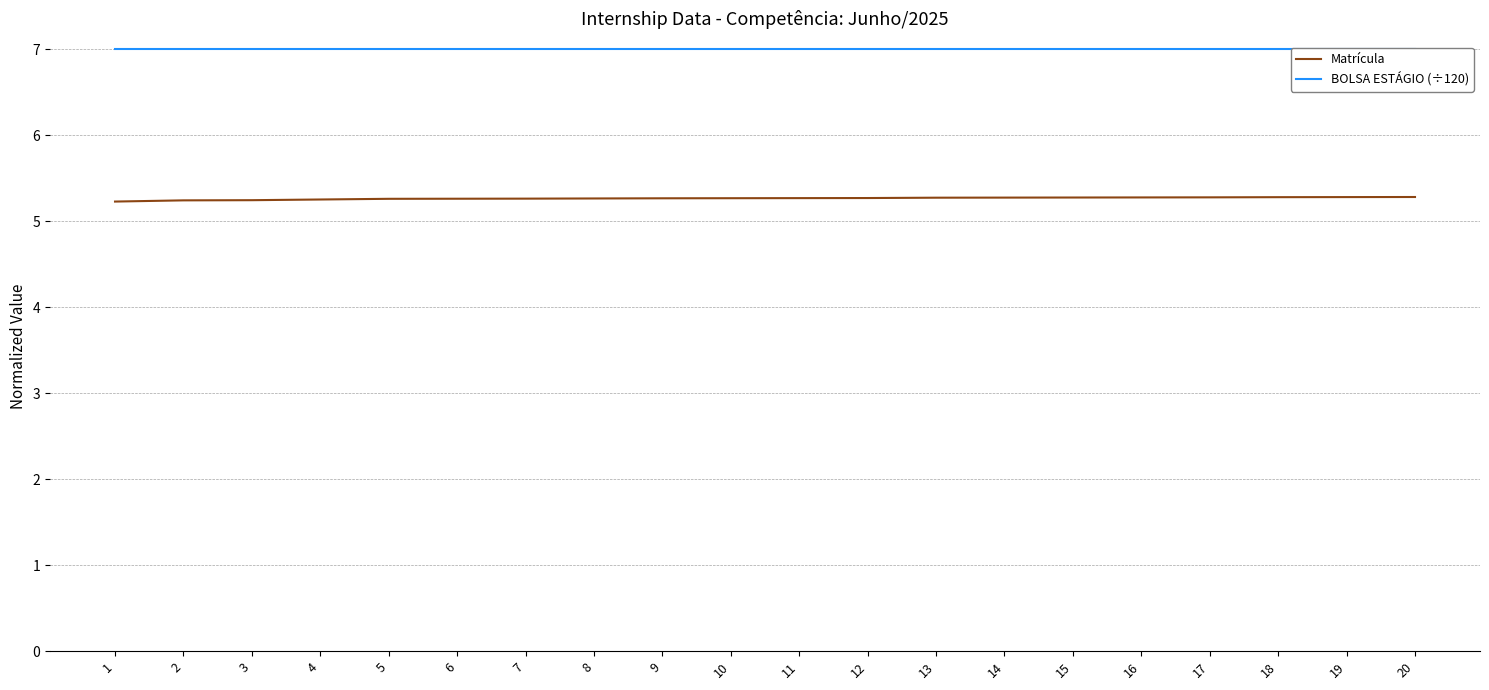

The Matrícula series shows 3.0 at 17. True or false?

False